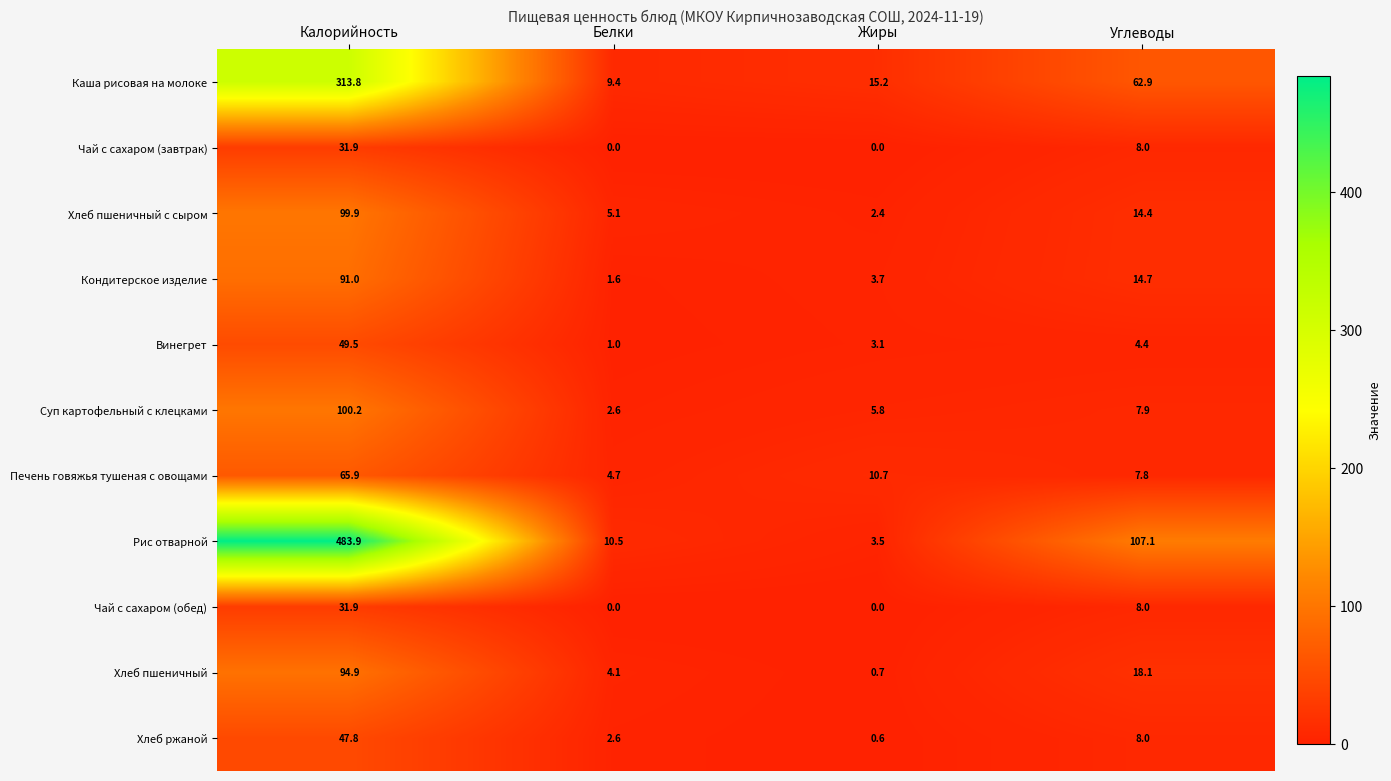

The Хлеб пшеничный с сыром series shows 32.4 at Калорийность. True or false?

False